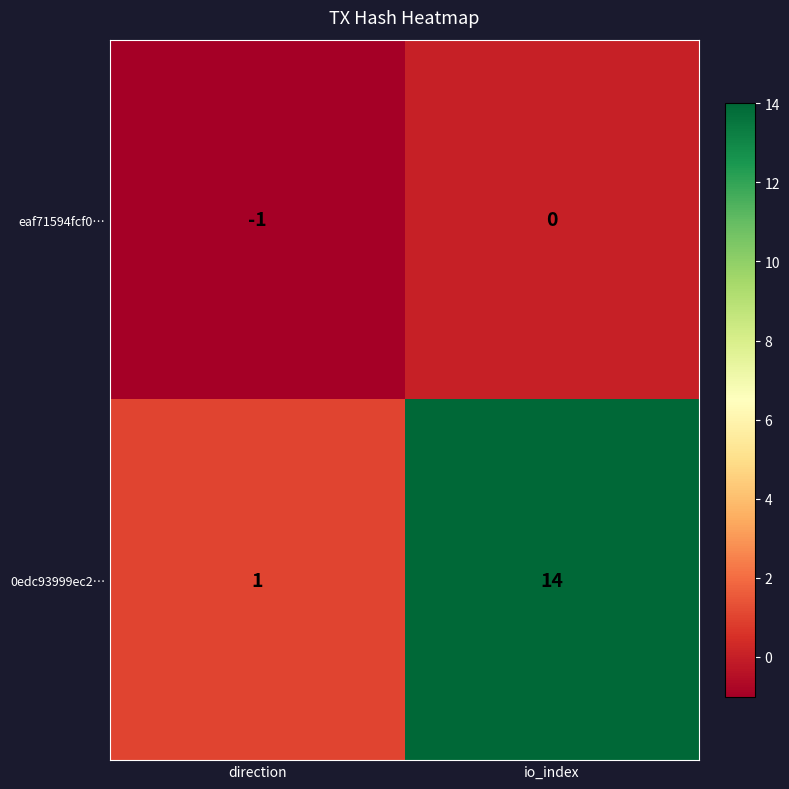

List the series in order of their overall mean, lowest first.

eaf71594fcf0…, 0edc93999ec2…